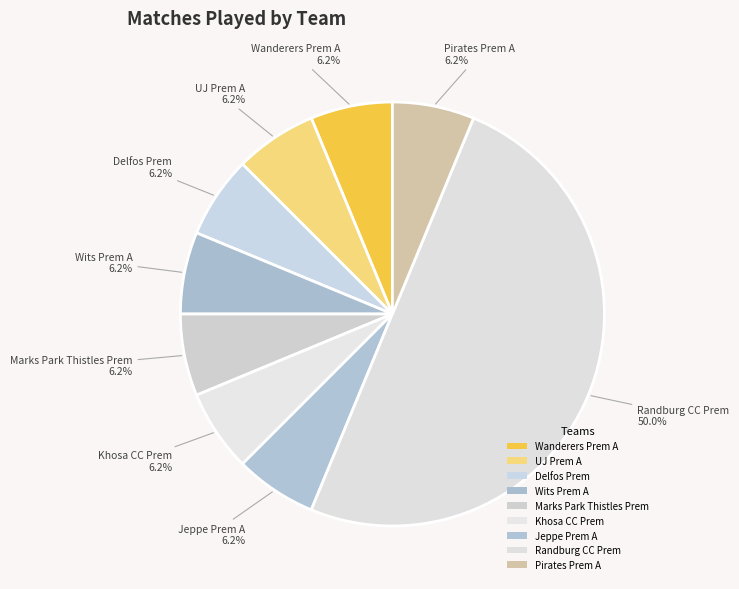

Rank the categories by value from lowest to highest.

Wanderers Prem A, UJ Prem A, Delfos Prem, Wits Prem A, Marks Park Thistles Prem, Khosa CC Prem, Jeppe Prem A, Pirates Prem A, Randburg CC Prem